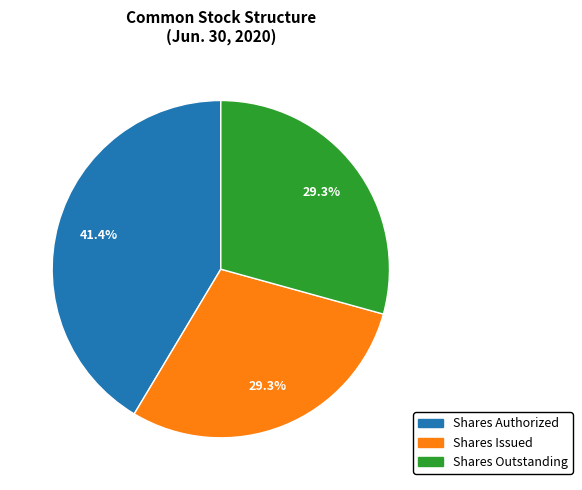

Does any single category account for the majority?

No